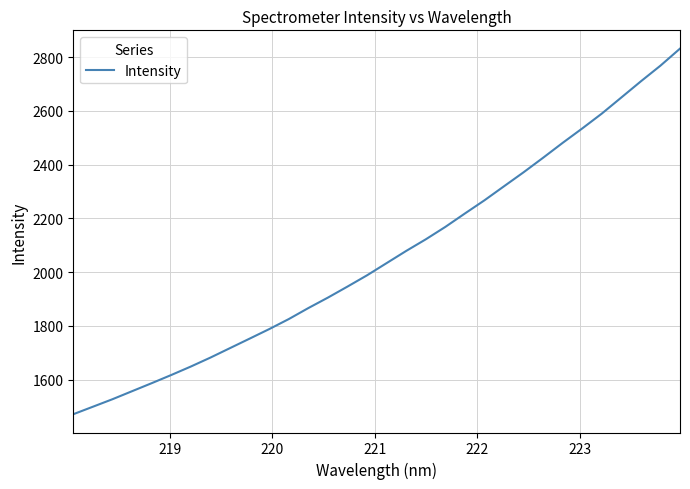

Count the number of data series in this chart.

1